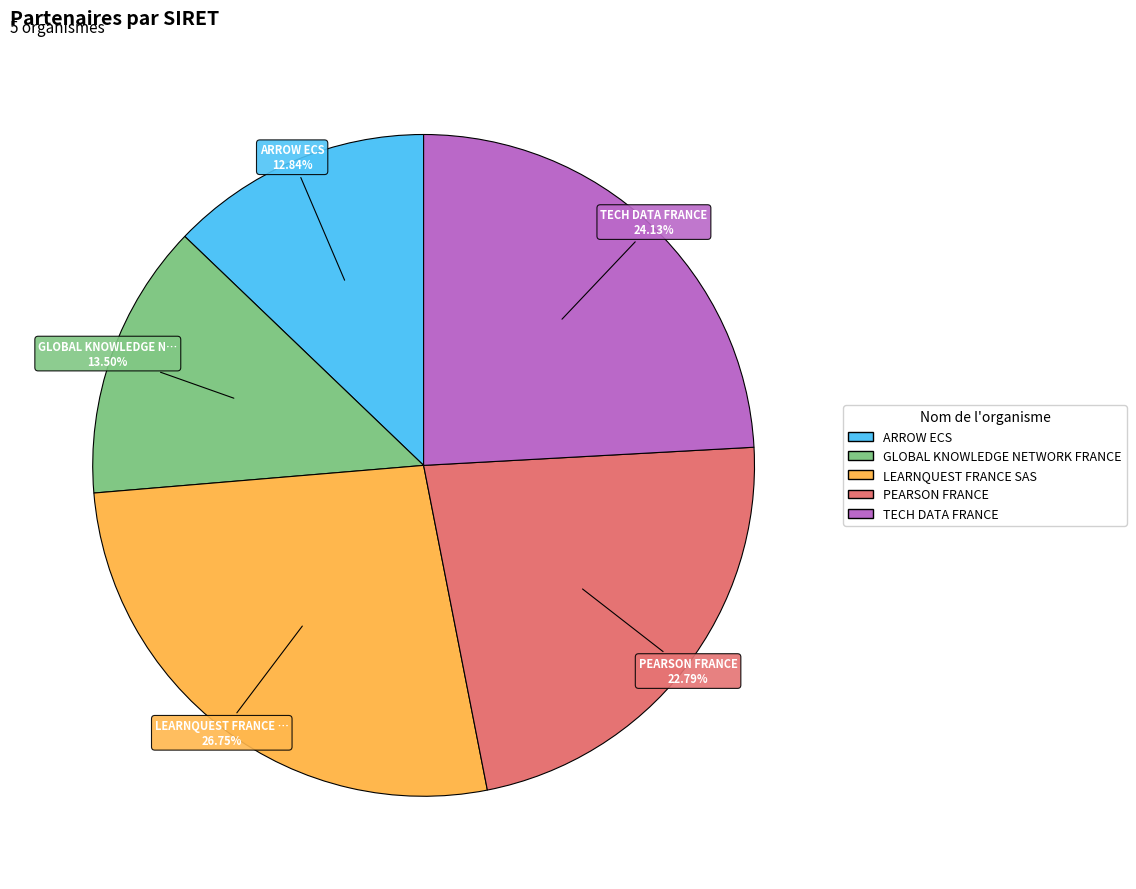

What is the ratio of the value at PEARSON FRANCE to the value at TECH DATA FRANCE?

0.9